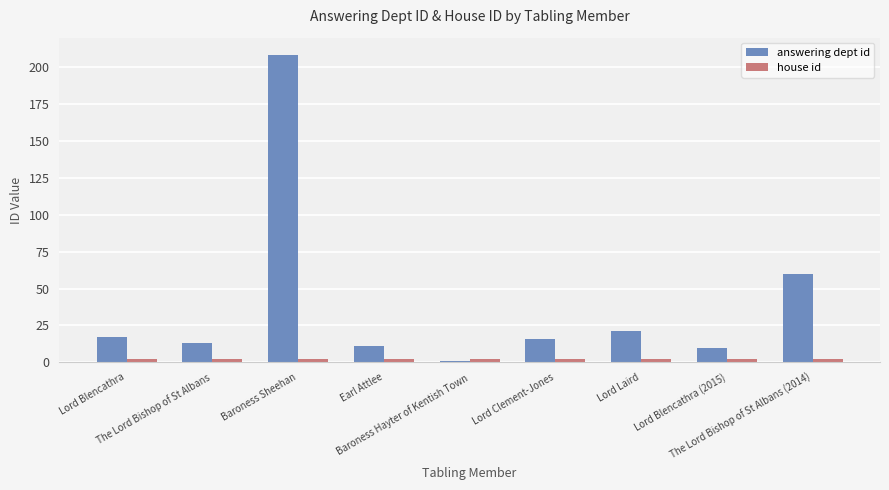

What is the sum of the answering dept id values at The Lord Bishop of St Albans and Lord Clement-Jones?

29